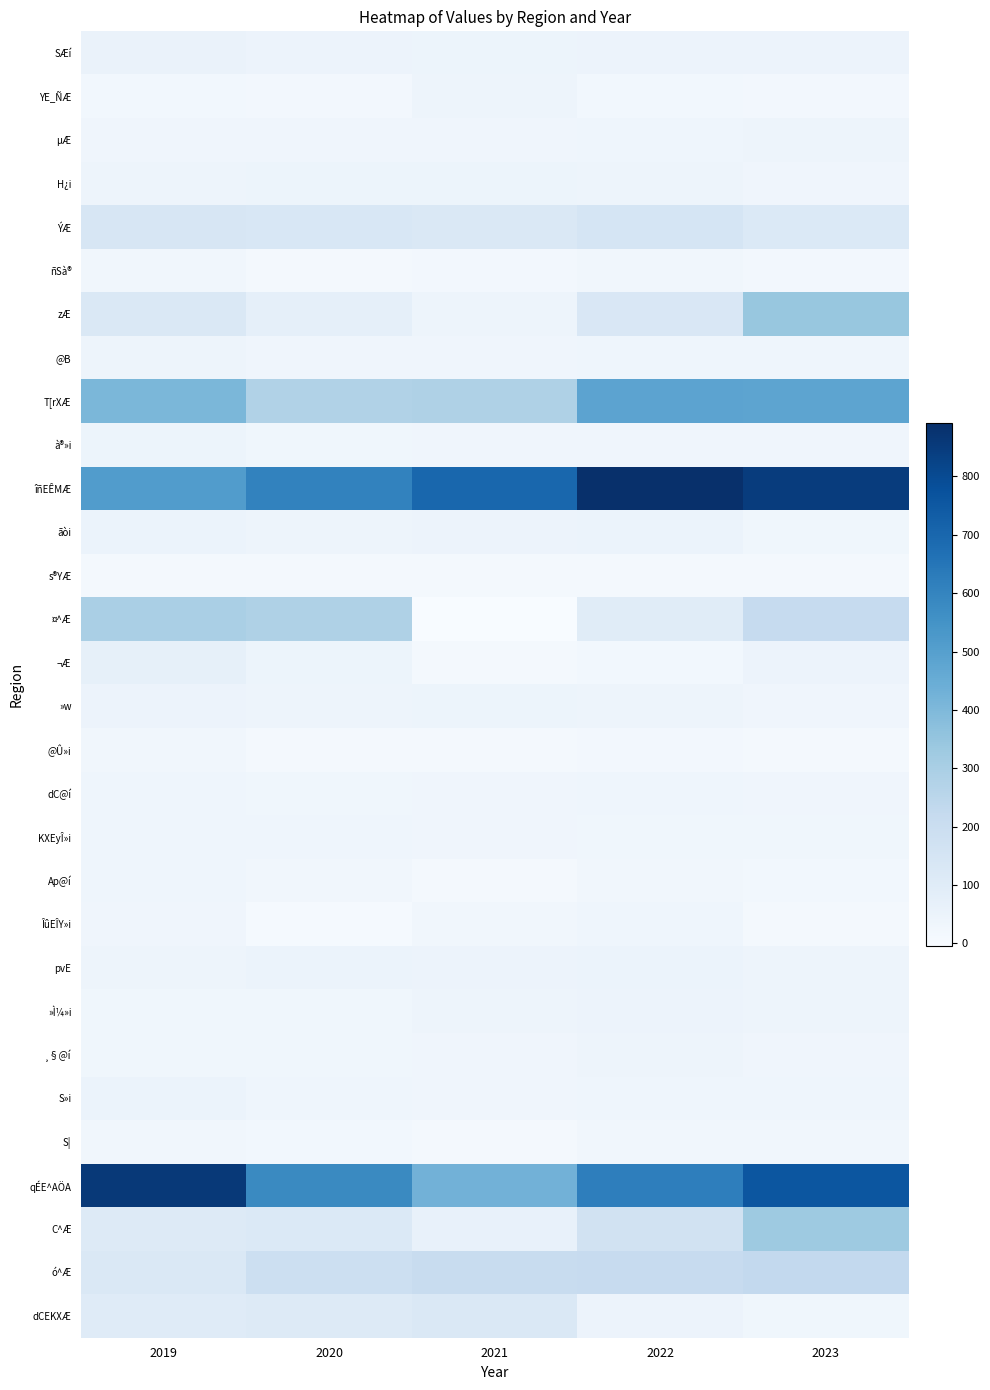

Rank the series at 2022 from lowest to highest value.

s®YÆ, @Û»i, YE_ÑÆ, ¬Æ, Ap@í, S|, ñSà®, KXEyÎ»i, à®»i, µÆ, ÎûEÎY»i, @B, S»i, dC@í, H¿i, »w, ¸§@í, »Ì¼»i, SÆí, dCEKXÆ, pvE, ãòi, ¤^Æ, zÆ, ÝÆ, C^Æ, ó^Æ, T[rXÆ, qÉE^AÖA, îñEÊMÆ